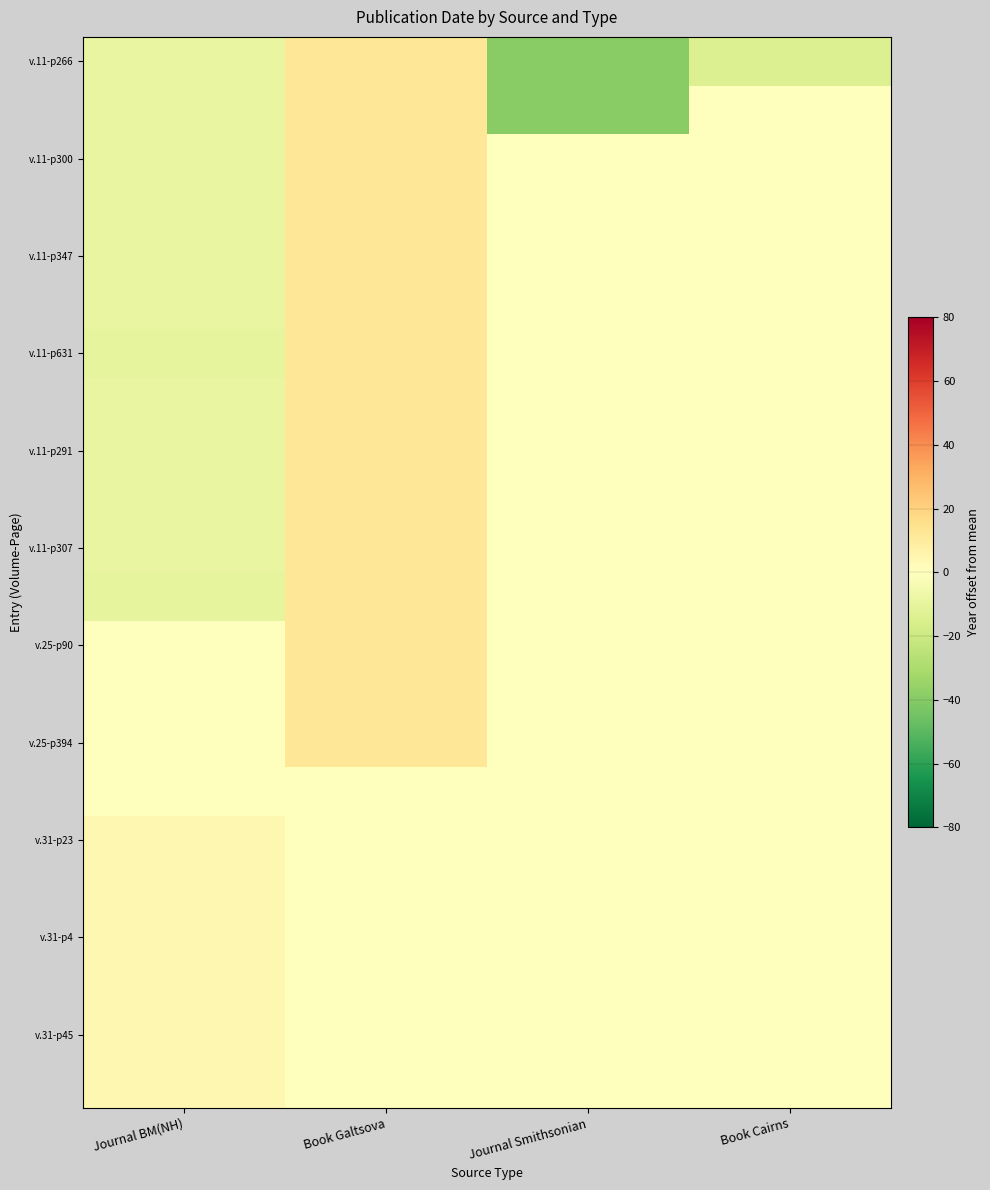

What is the total value across all series at Book Galtsova?

179.3